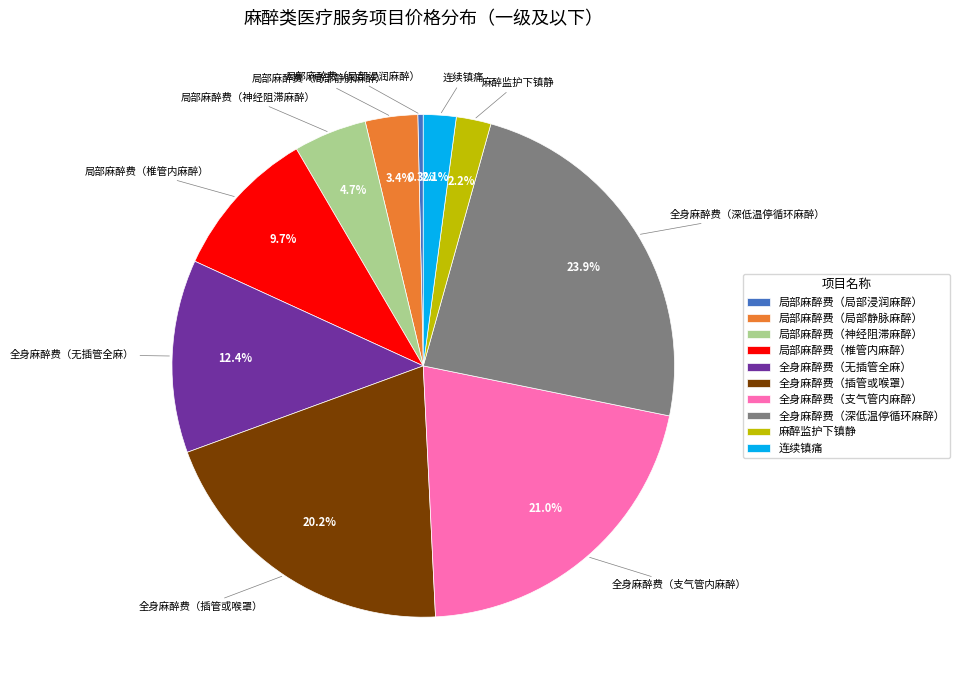

Is there any slice that represents more than half of the pie?

No